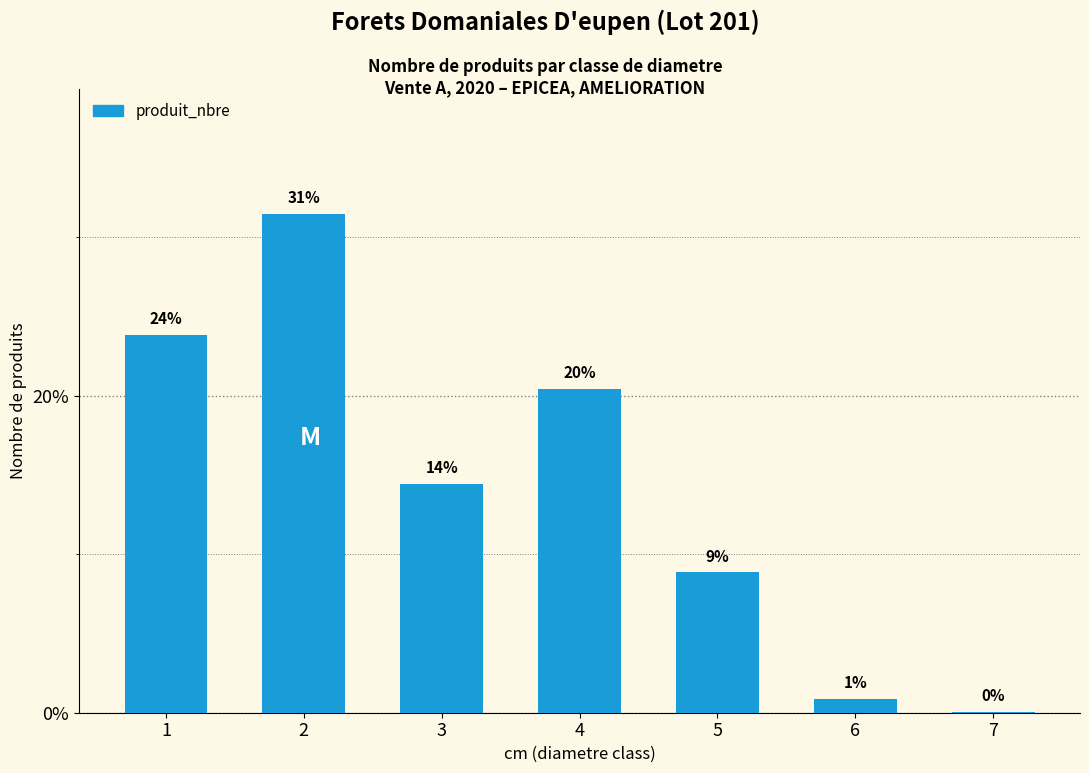

What is the maximum value shown in the chart?

31.5